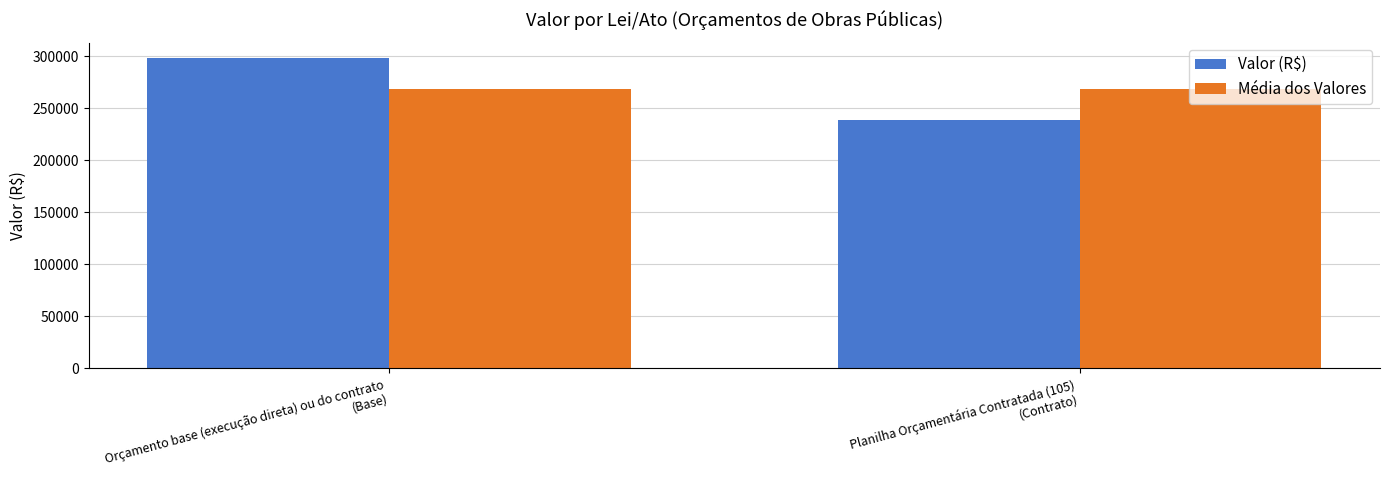

Reading left to right, extract all data points from this chart.

Valor (R$): 298414	238900
Média dos Valores: 268657	268657